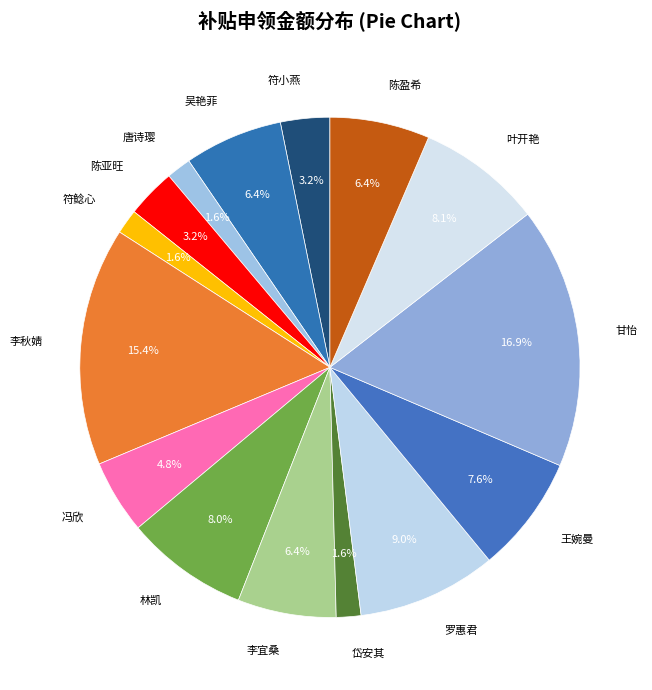

Is there any slice that represents more than half of the pie?

No